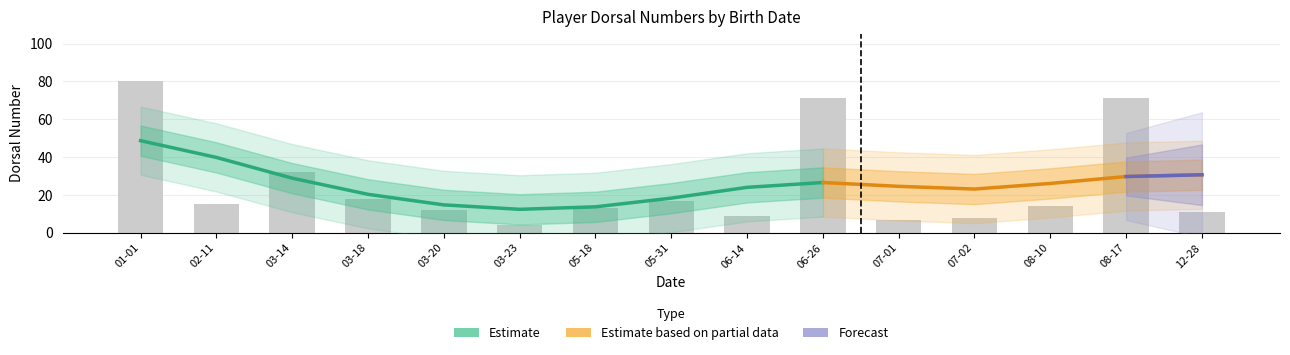

Approximately how many times larger is the value at 03-14 compared to 03-23?

8.0